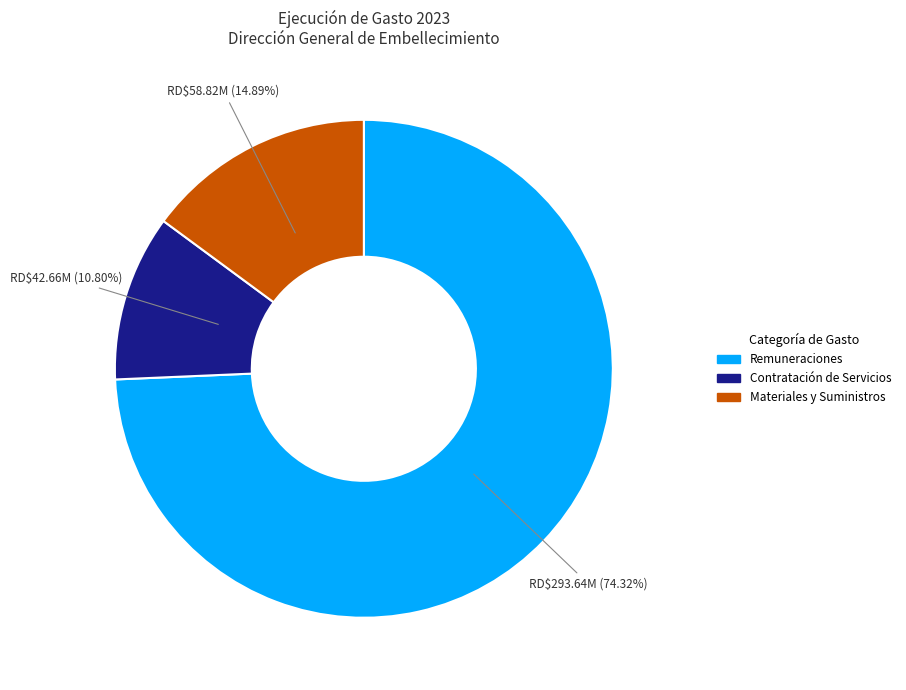

Does any single category account for the majority?

Yes